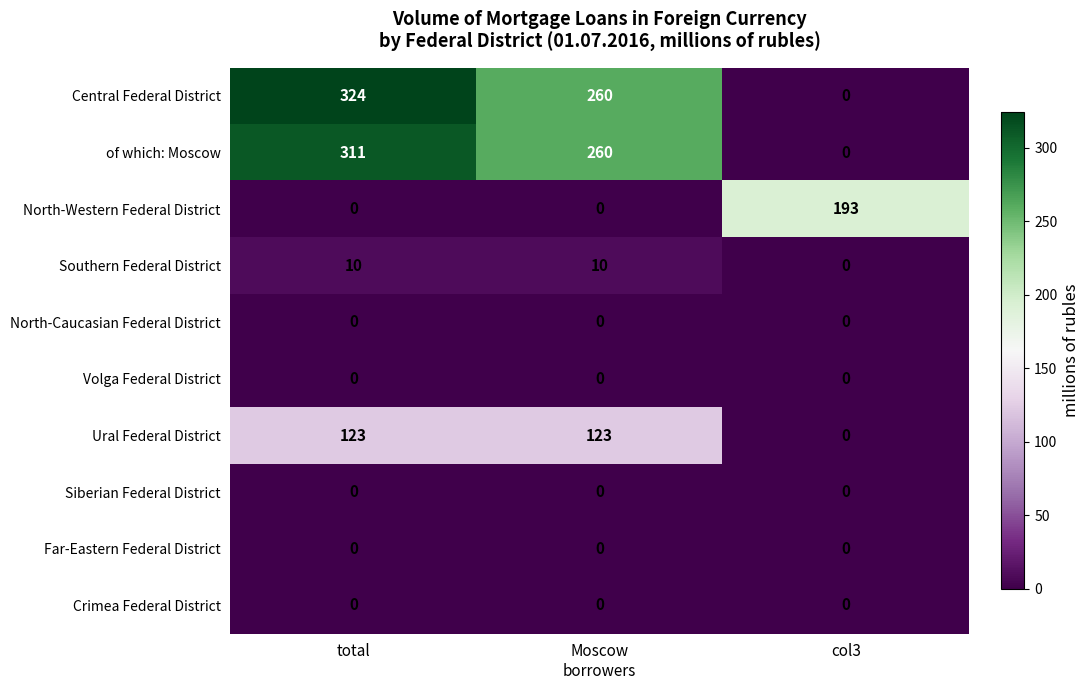

What is the difference between the maximum and minimum values in the of which: Moscow series?

311